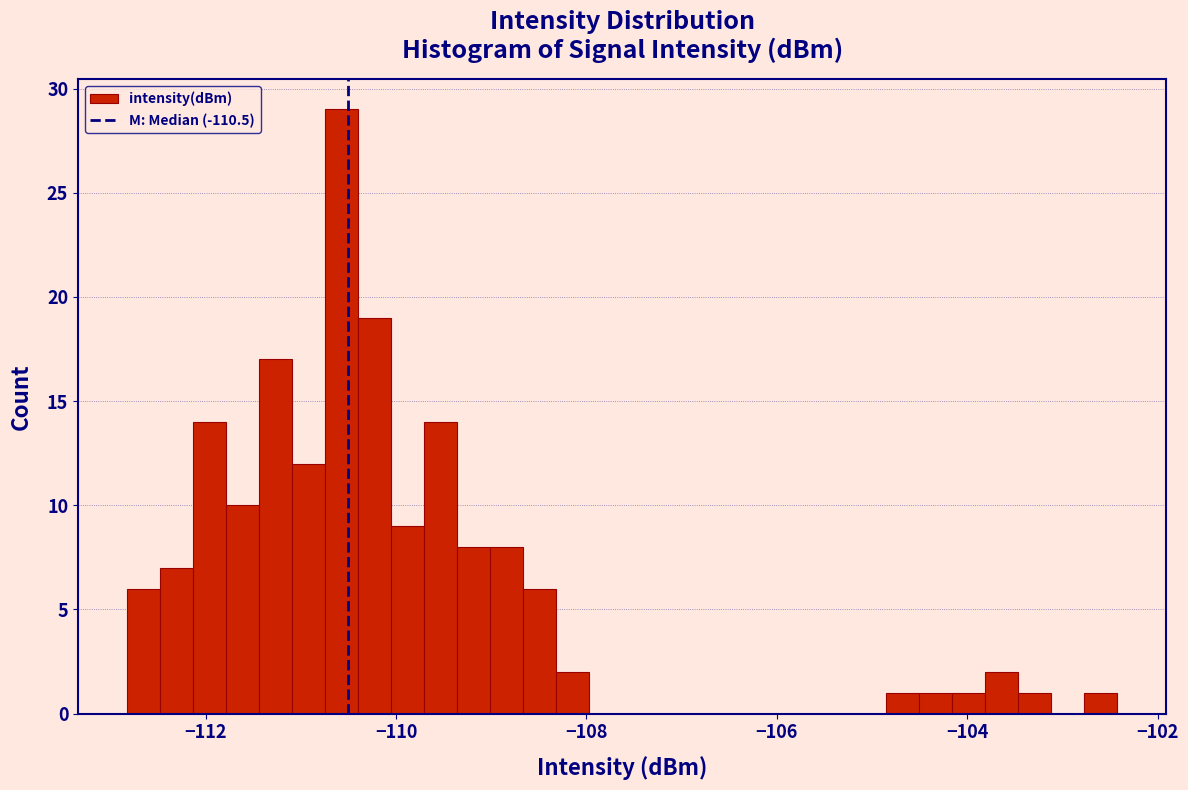

Around what value on the x-axis is the tallest bar? Give the approximate position of its centre, as read against the axis.

-110.6